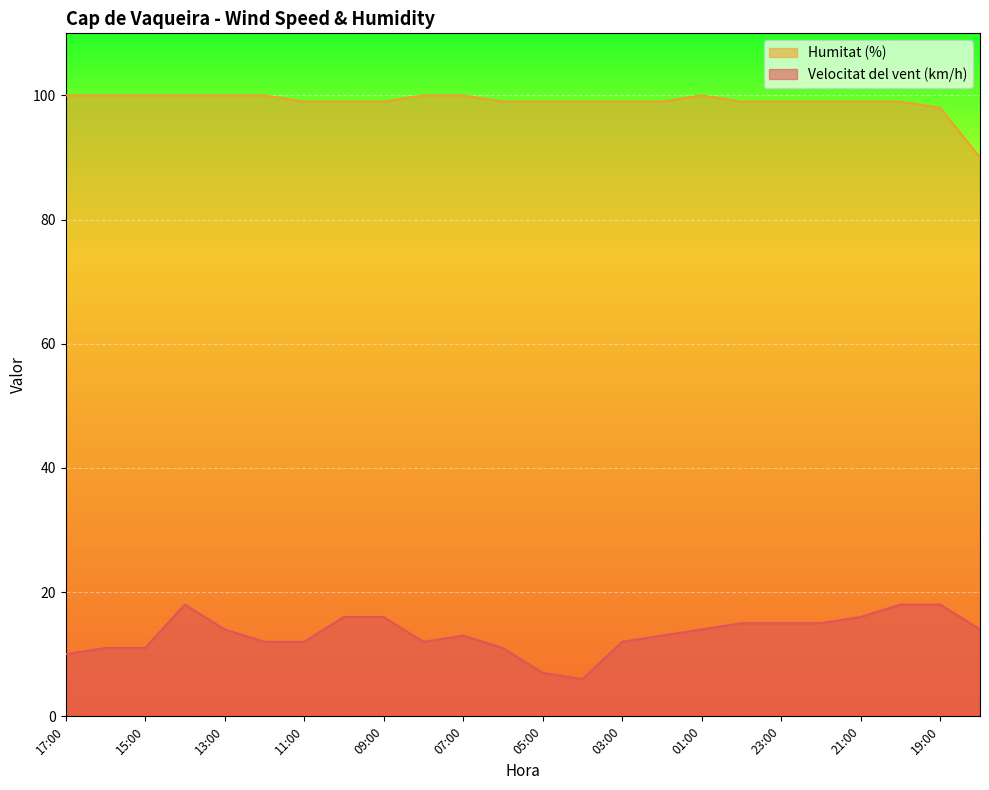

Is it true that Velocitat del vent (km/h) equals 16 at 03:00?

False